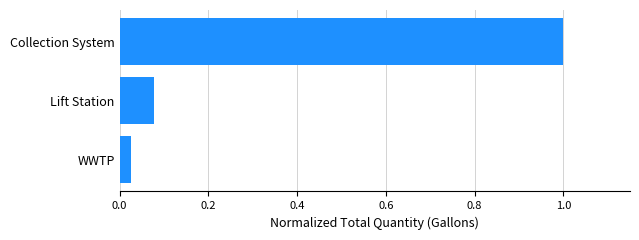

Rank the categories by value from highest to lowest.

Collection System, Lift Station, WWTP